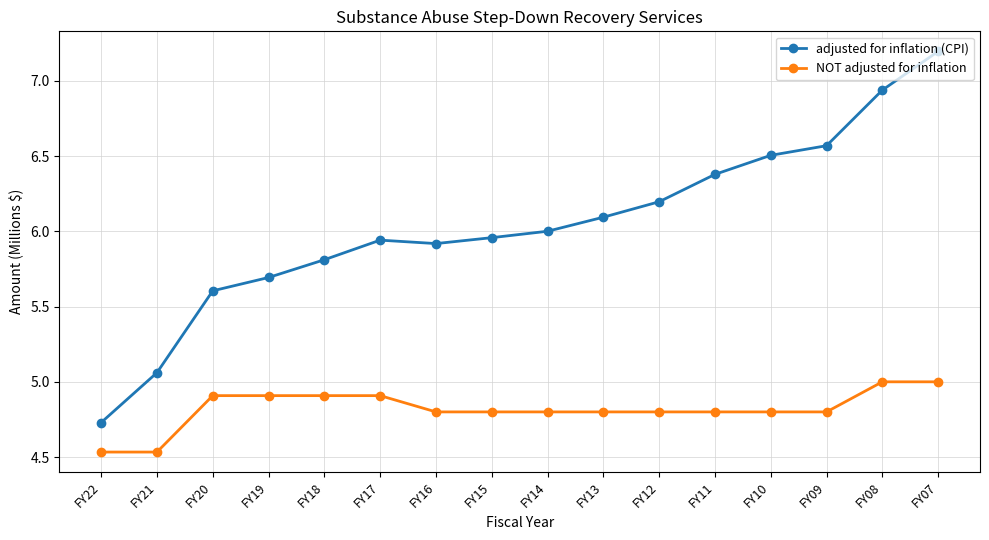

What are all the series names shown in the legend?

adjusted for inflation (CPI), NOT adjusted for inflation